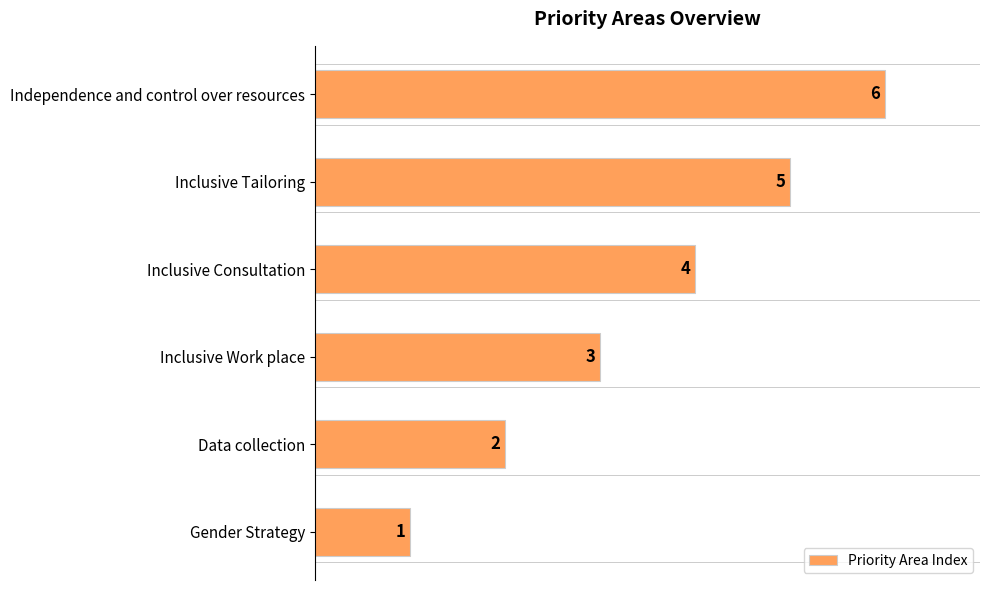

Which has a higher value, Gender Strategy or Inclusive Tailoring?

Inclusive Tailoring